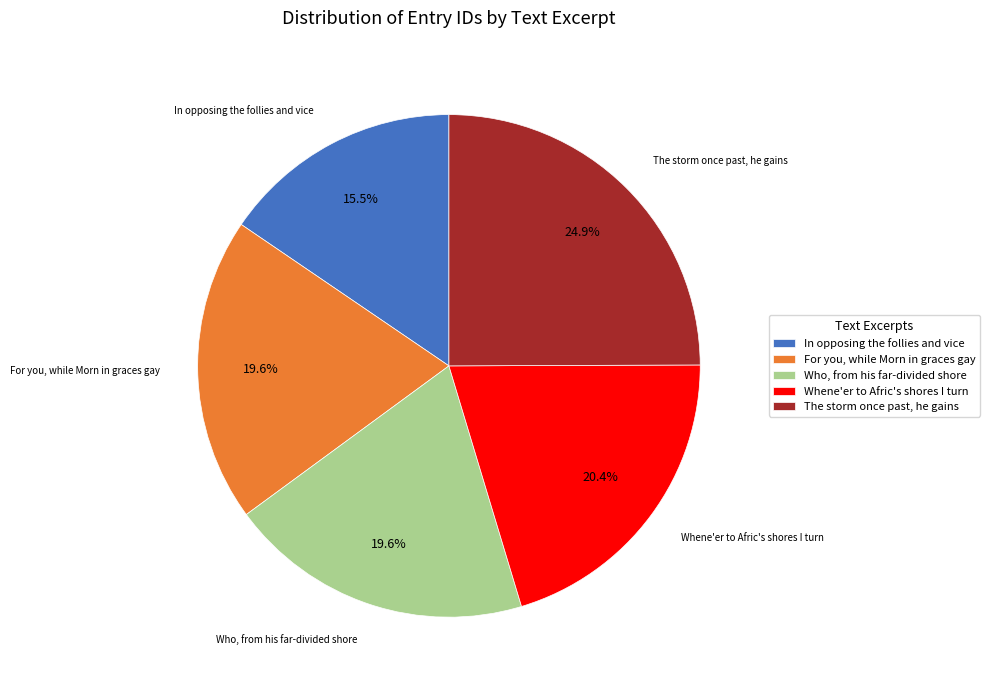

How many segments does this pie chart have?

5